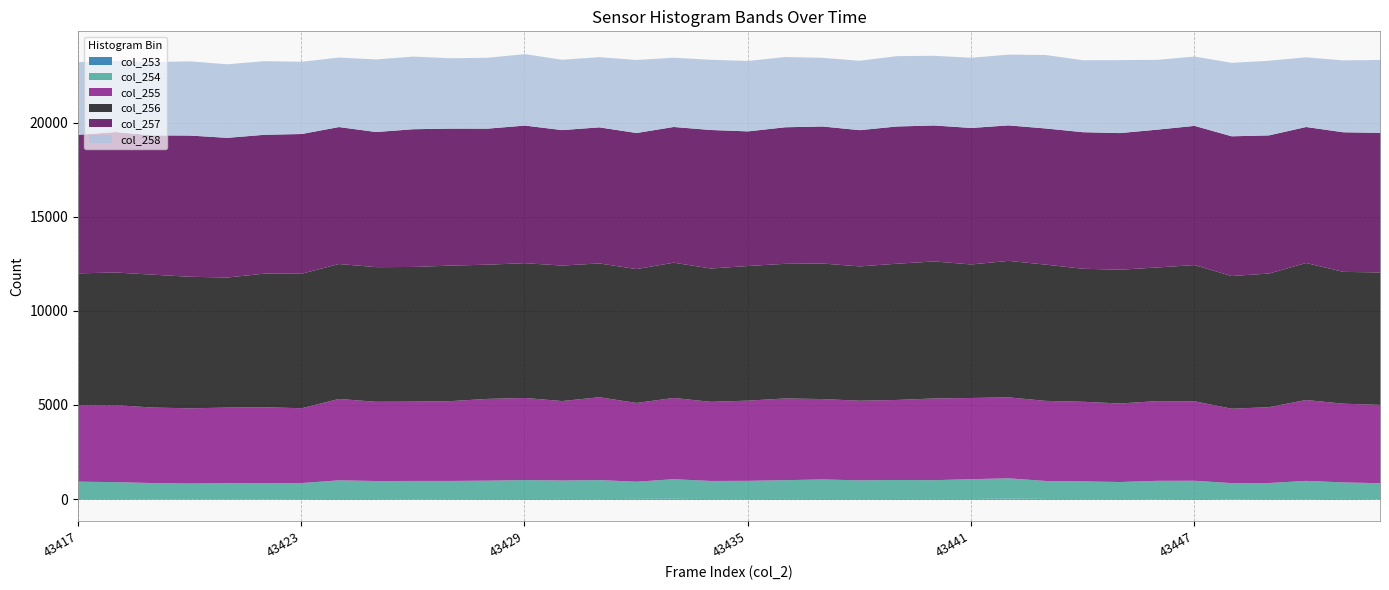

The value of col_253 at 43434 is 30. True or false?

True